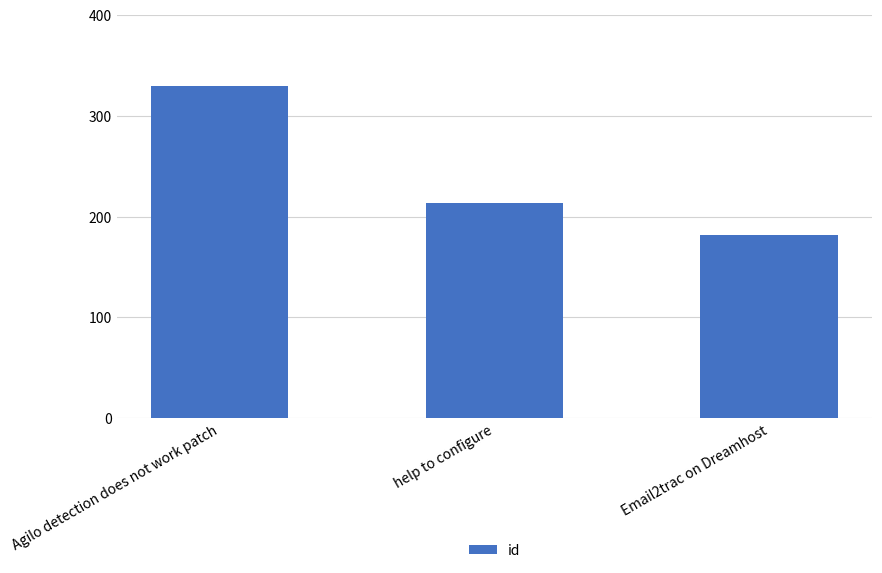

Approximately how many times larger is the value at Agilo detection does not work patch compared to Email2trac on Dreamhost?

1.8